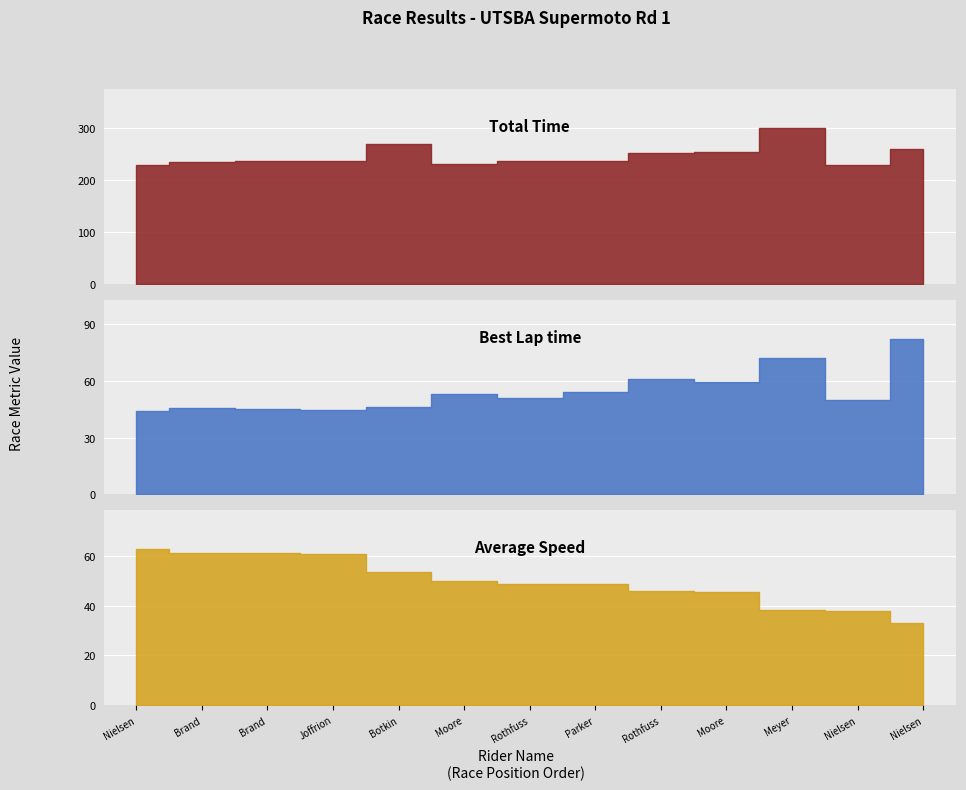

True or false: Total Time and Average Speed intersect in this chart.

False